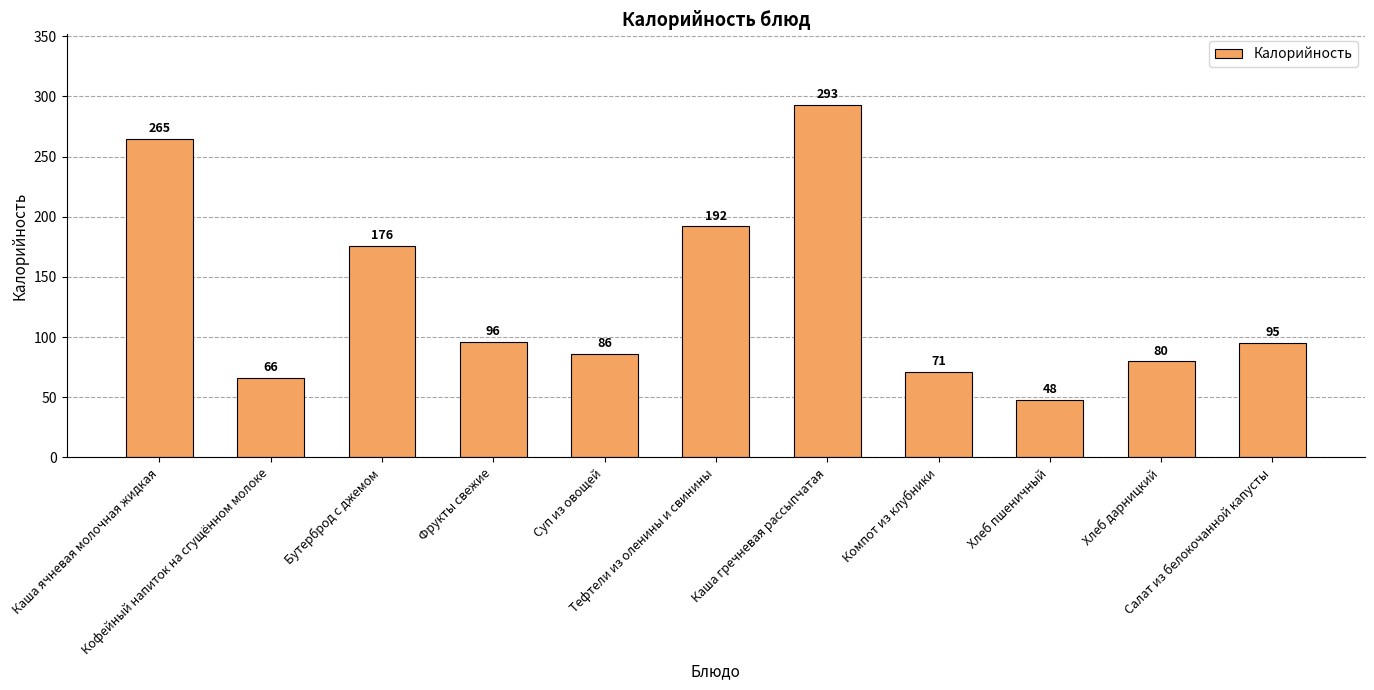

Rank the categories by value from lowest to highest.

Хлеб пшеничный, Кофейный напиток на сгущённом молоке, Компот из клубники, Хлеб дарницкий, Суп из овощей, Салат из белокочанной капусты, Фрукты свежие, Бутерброд с джемом, Тефтели из оленины и свинины, Каша ячневая молочная жидкая, Каша гречневая рассыпчатая